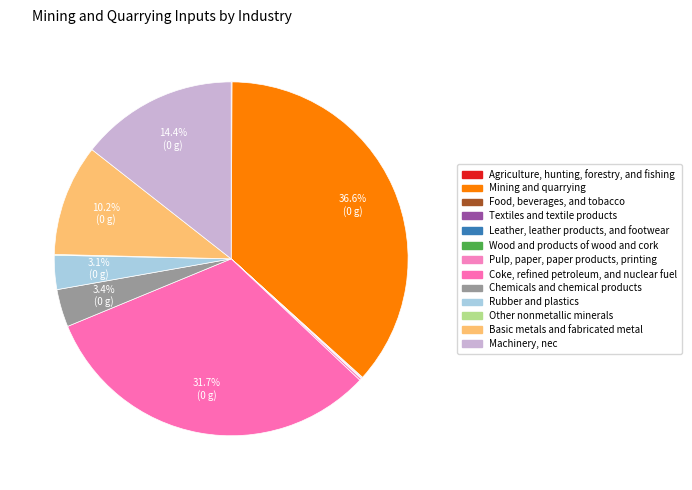

Combined, do Other nonmetallic minerals and Mining and quarrying account for over 50%?

No